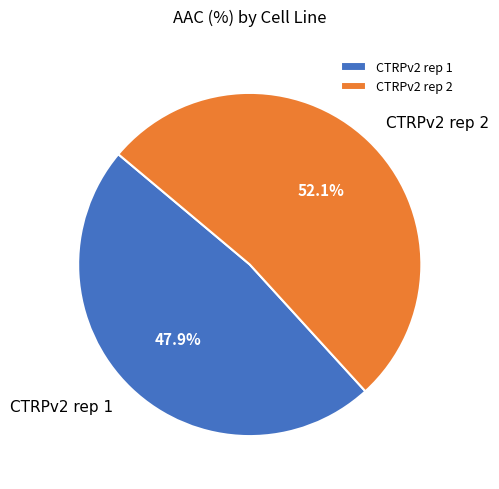

Rank the categories by value from highest to lowest.

CTRPv2 rep 2, CTRPv2 rep 1